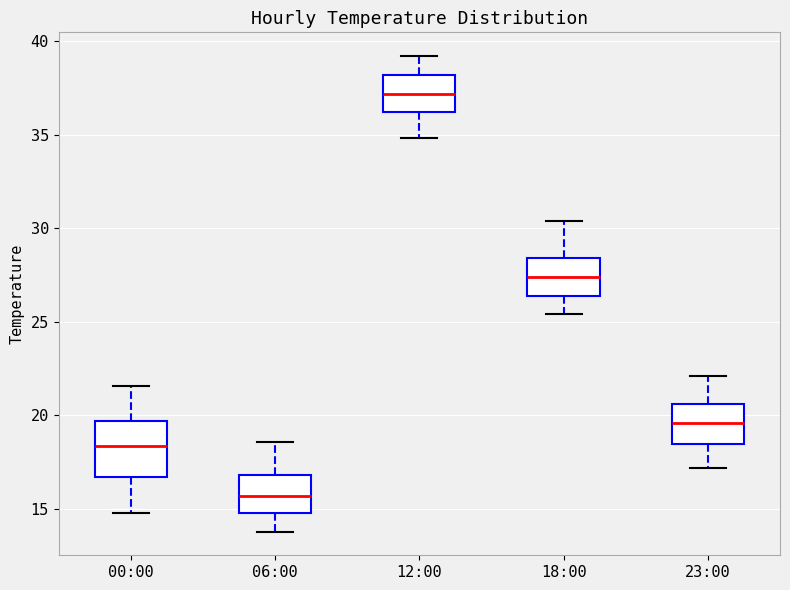

Where is the lower edge of the box for 00:00 on the y-axis? The values are not printed on the chart, so give them approximately, as read against the axis.

16.5